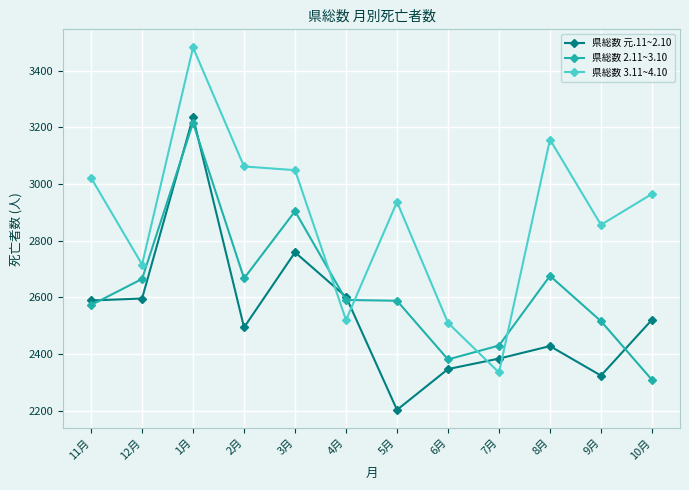

List the series in order of their overall mean, highest first.

県総数 3.11~4.10, 県総数 2.11~3.10, 県総数 元.11~2.10